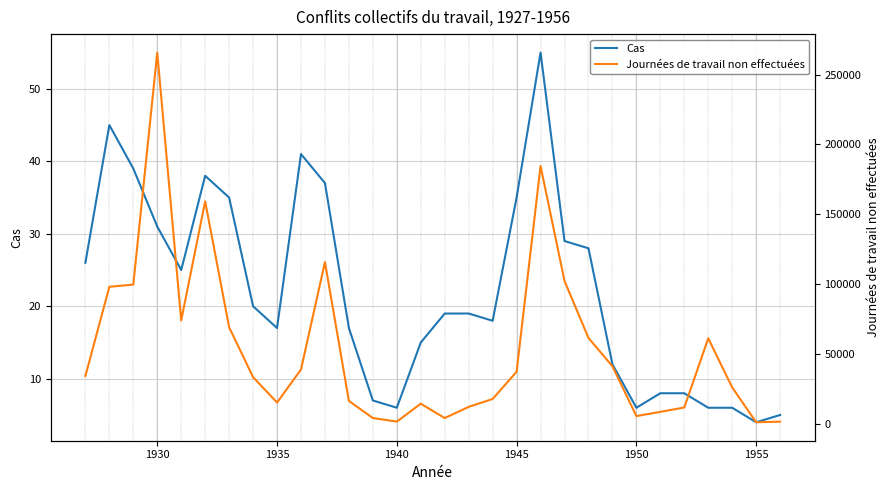

The value of Cas at 1930 is 50. True or false?

False